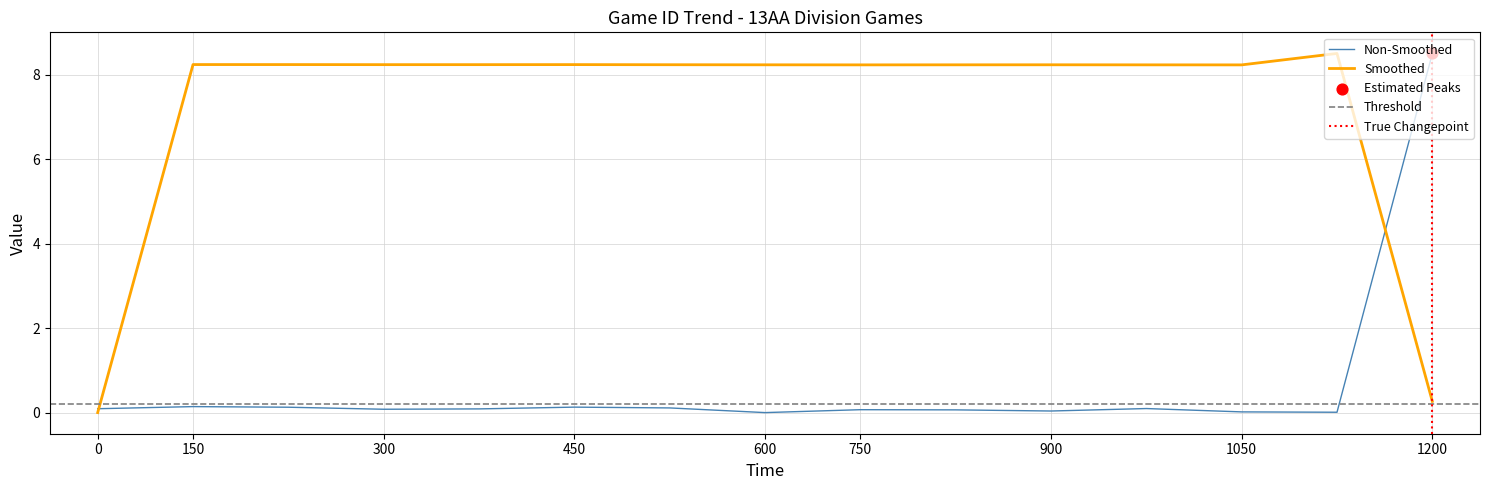

At which label does Smoothed first exceed 8?

150